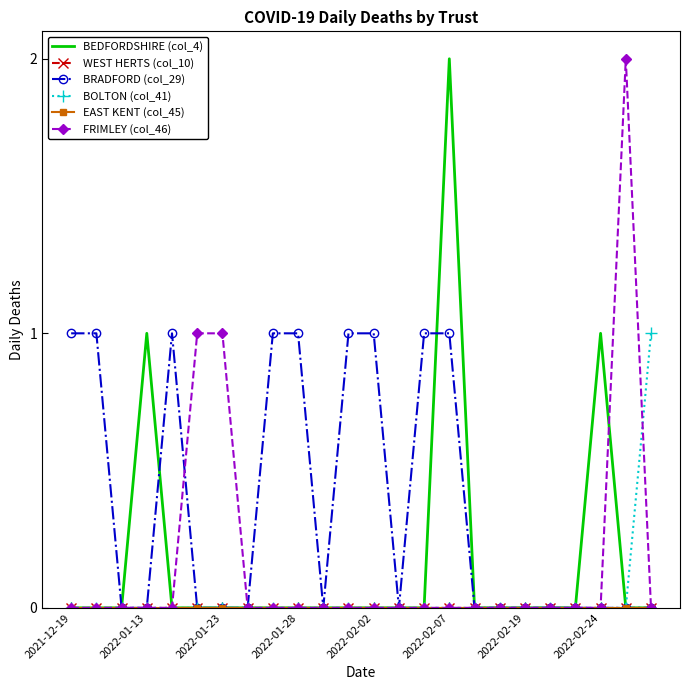

What is the greatest value displayed?

2